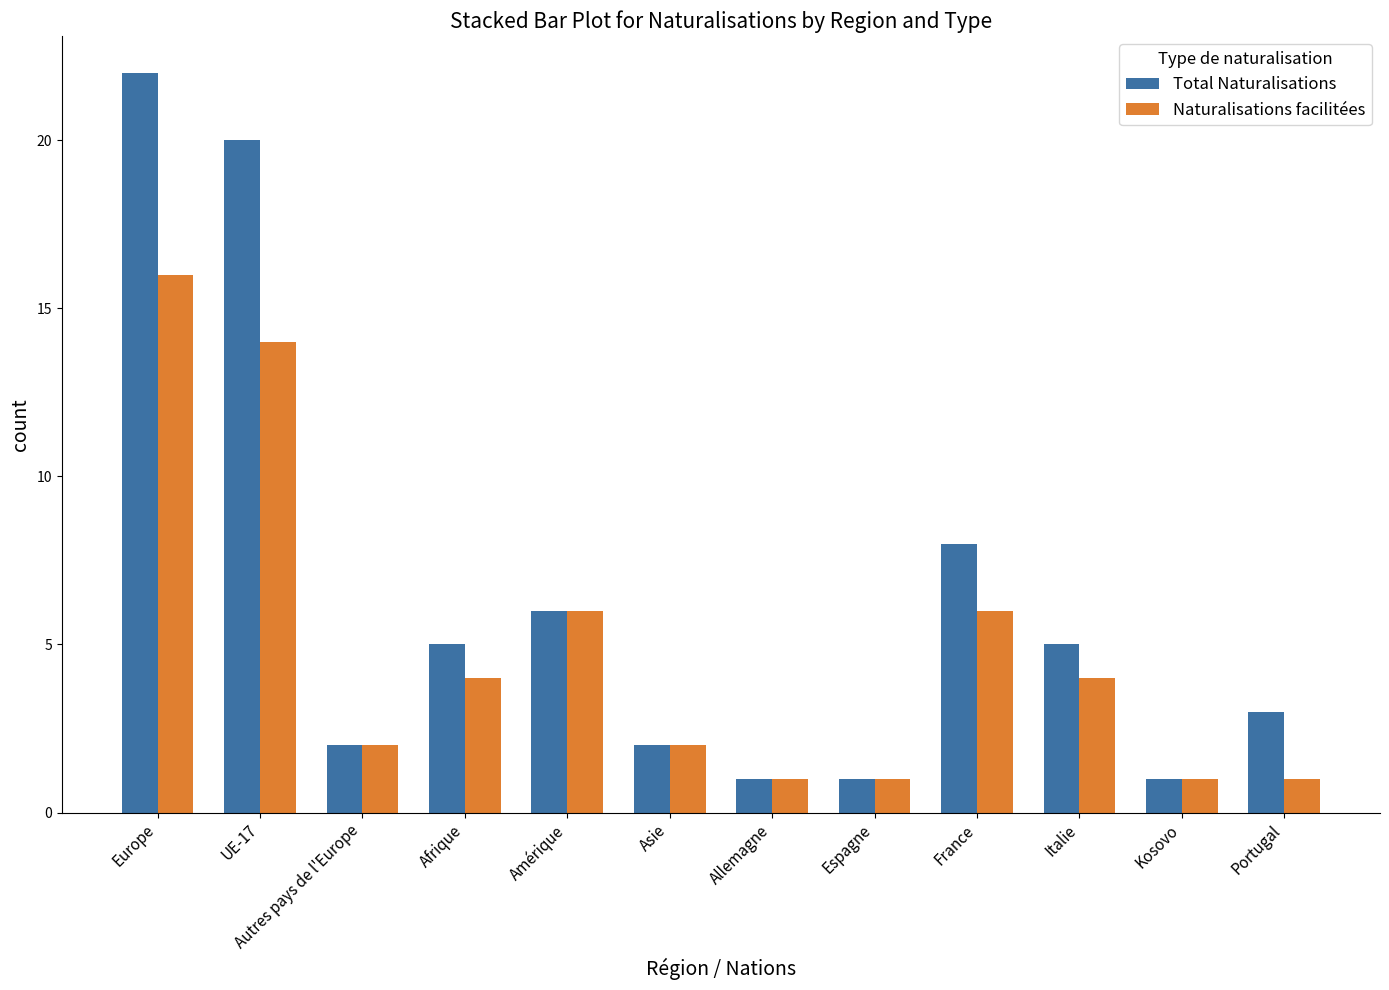

Between Europe and Italie, which series saw the biggest shift?

Total Naturalisations